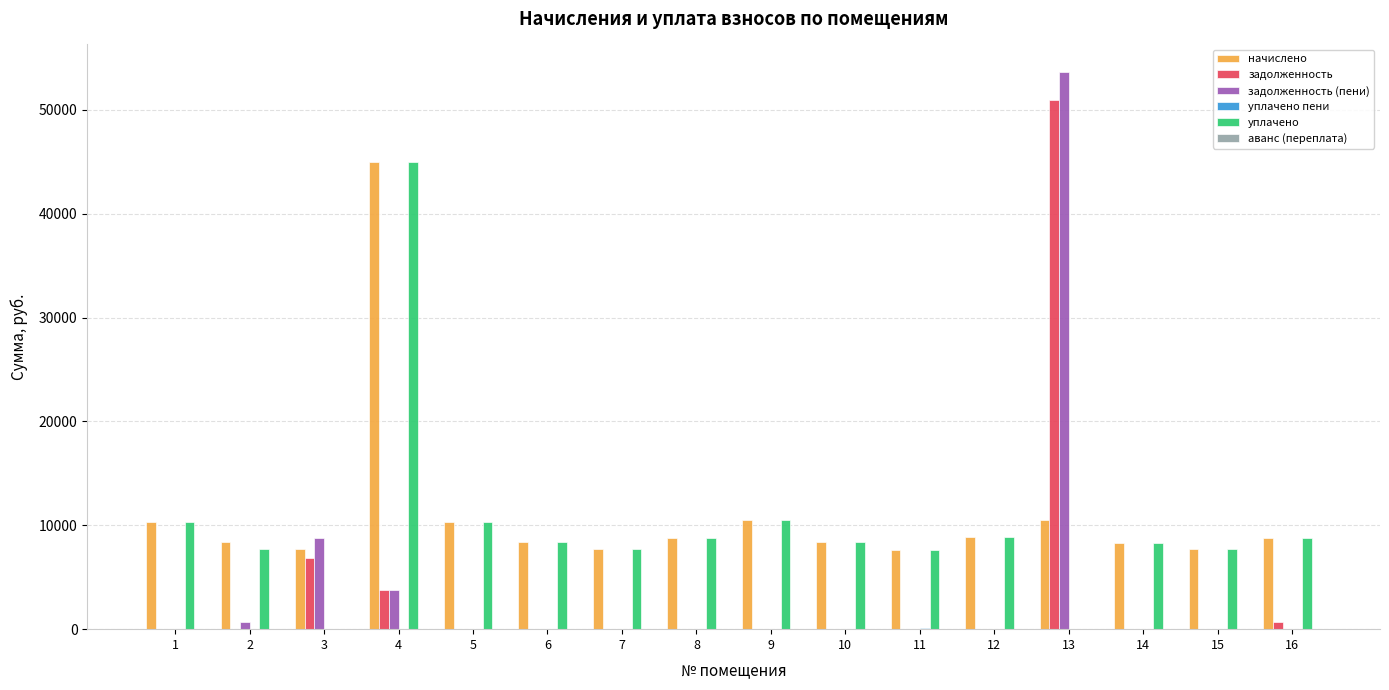

The value of начислено at 3 is 12287.3. True or false?

False